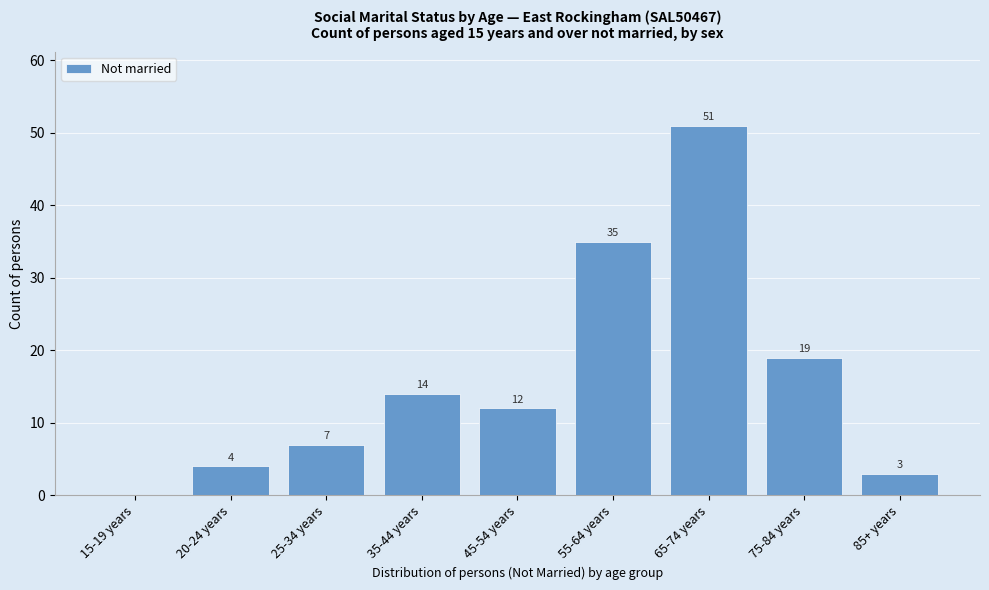

Reading right to left, transcribe all the data shown in this chart.

85+ years=3	75-84 years=19	65-74 years=51	55-64 years=35	45-54 years=12	35-44 years=14	25-34 years=7	20-24 years=4	15-19 years=0